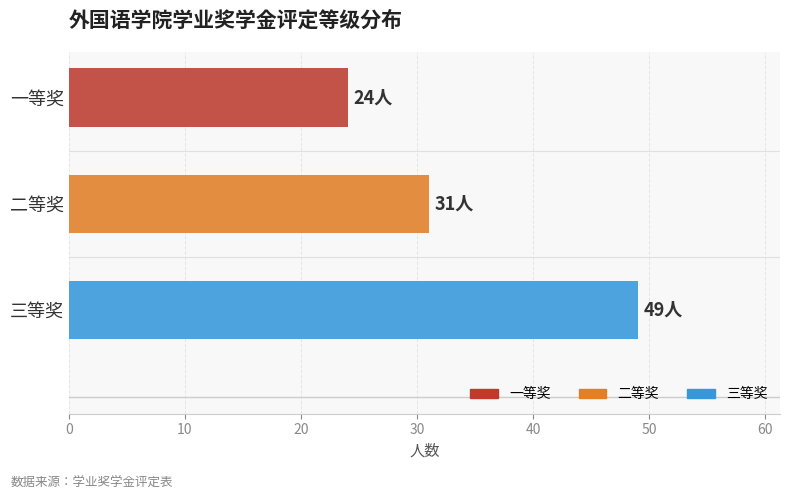

At which category does the chart reach its minimum across all series?

一等奖